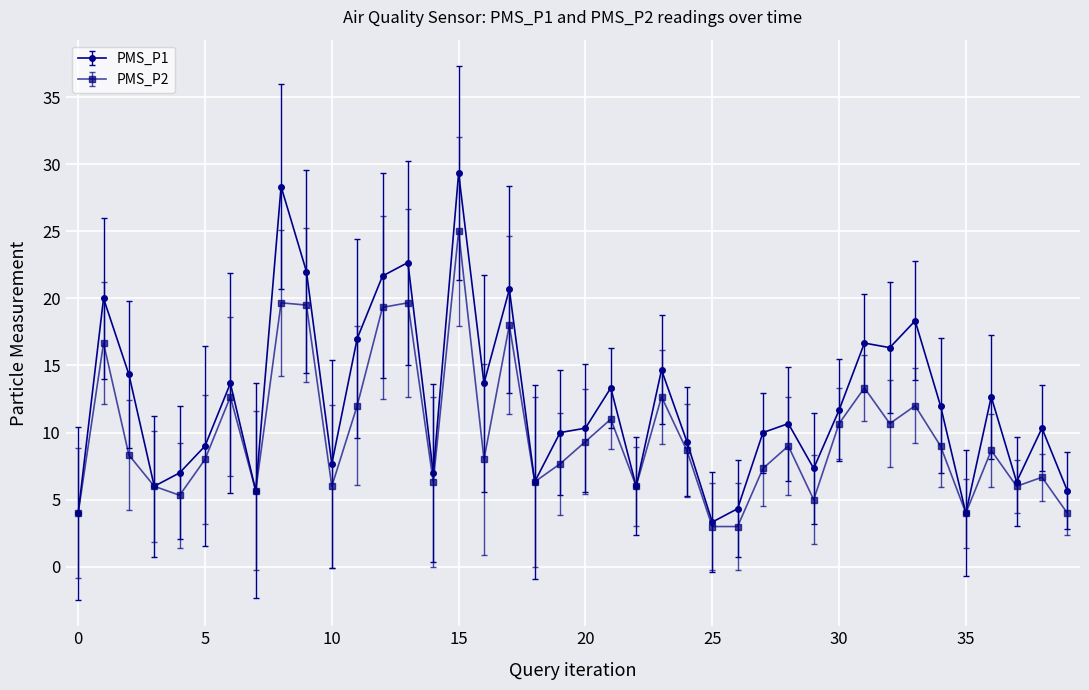

What is the minimum value for PMS_P2?

3.0